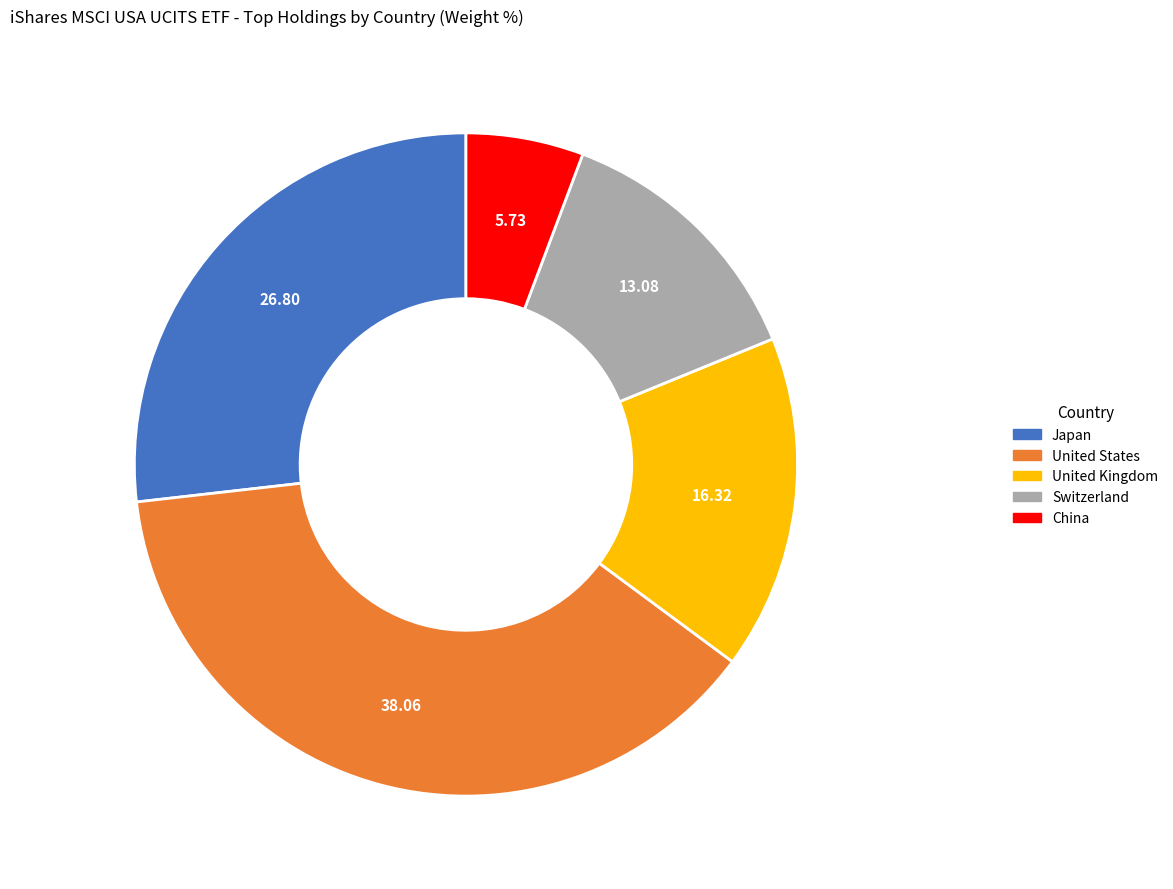

Is there any slice that represents more than half of the pie?

No